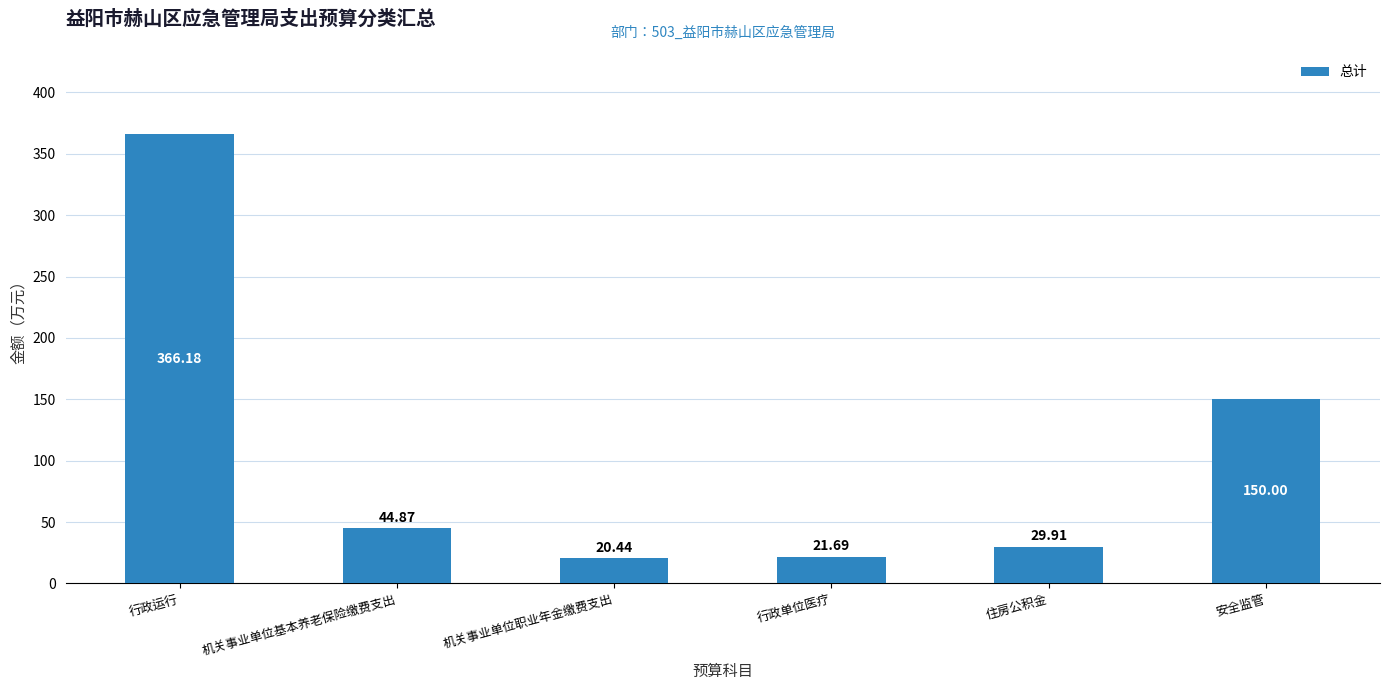

What is the label of the 4th bar from the right?

机关事业单位职业年金缴费支出